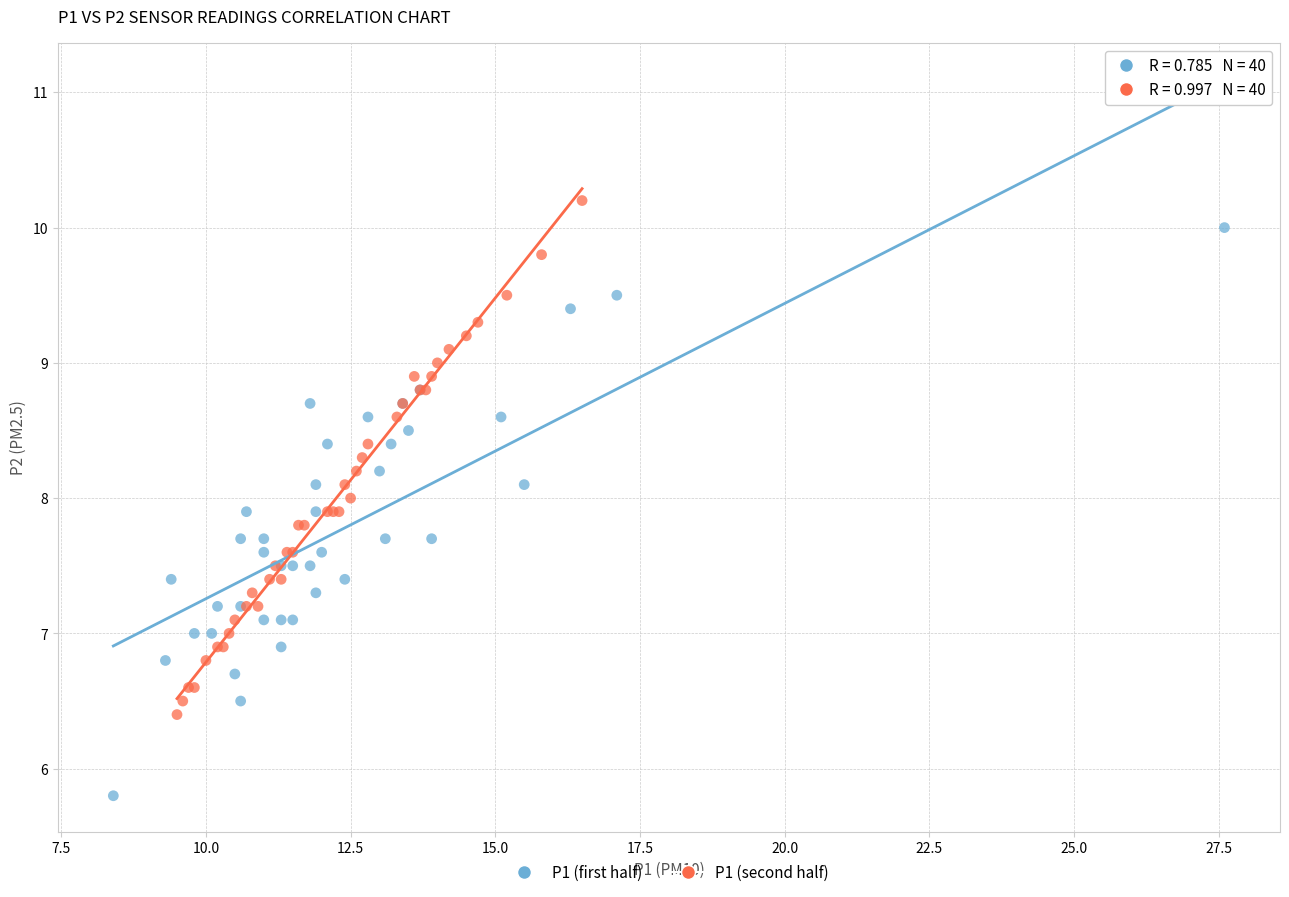

Which series contains the lowest Y value?

P1 (first half)